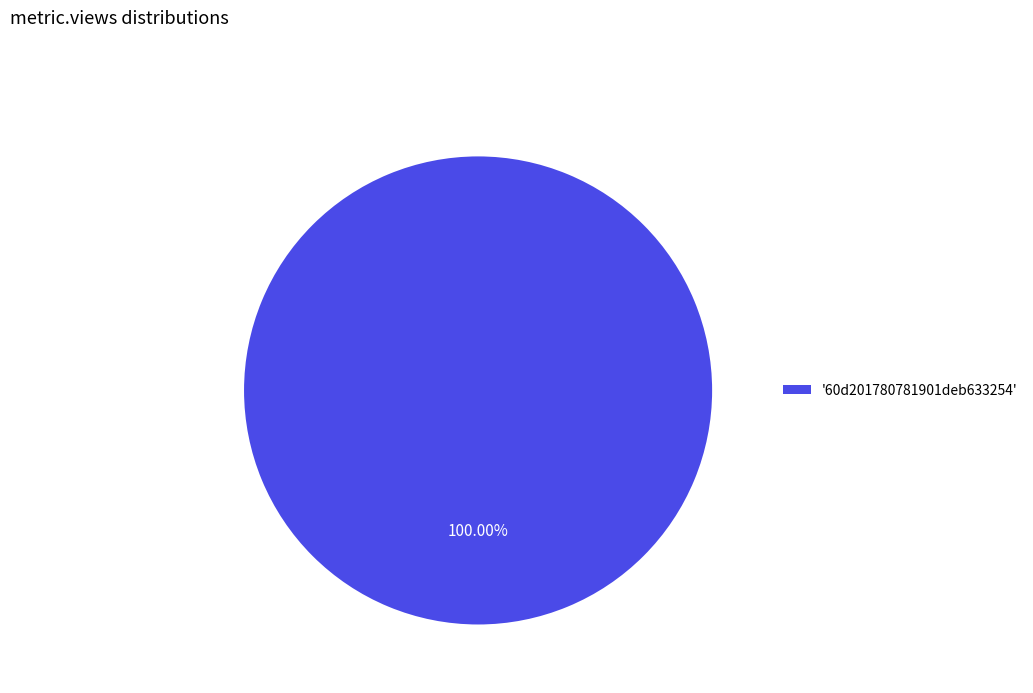

Rank the categories by value from highest to lowest.

'60d201780781901deb633254'